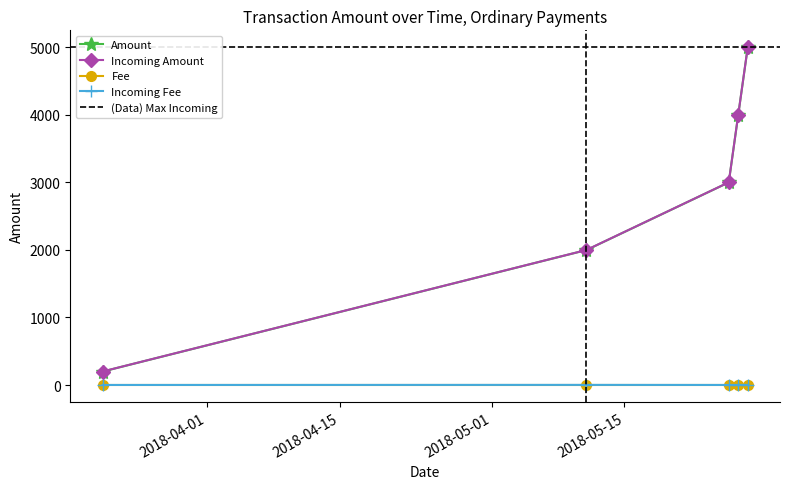

Which series has the largest range (max minus min)?

Amount